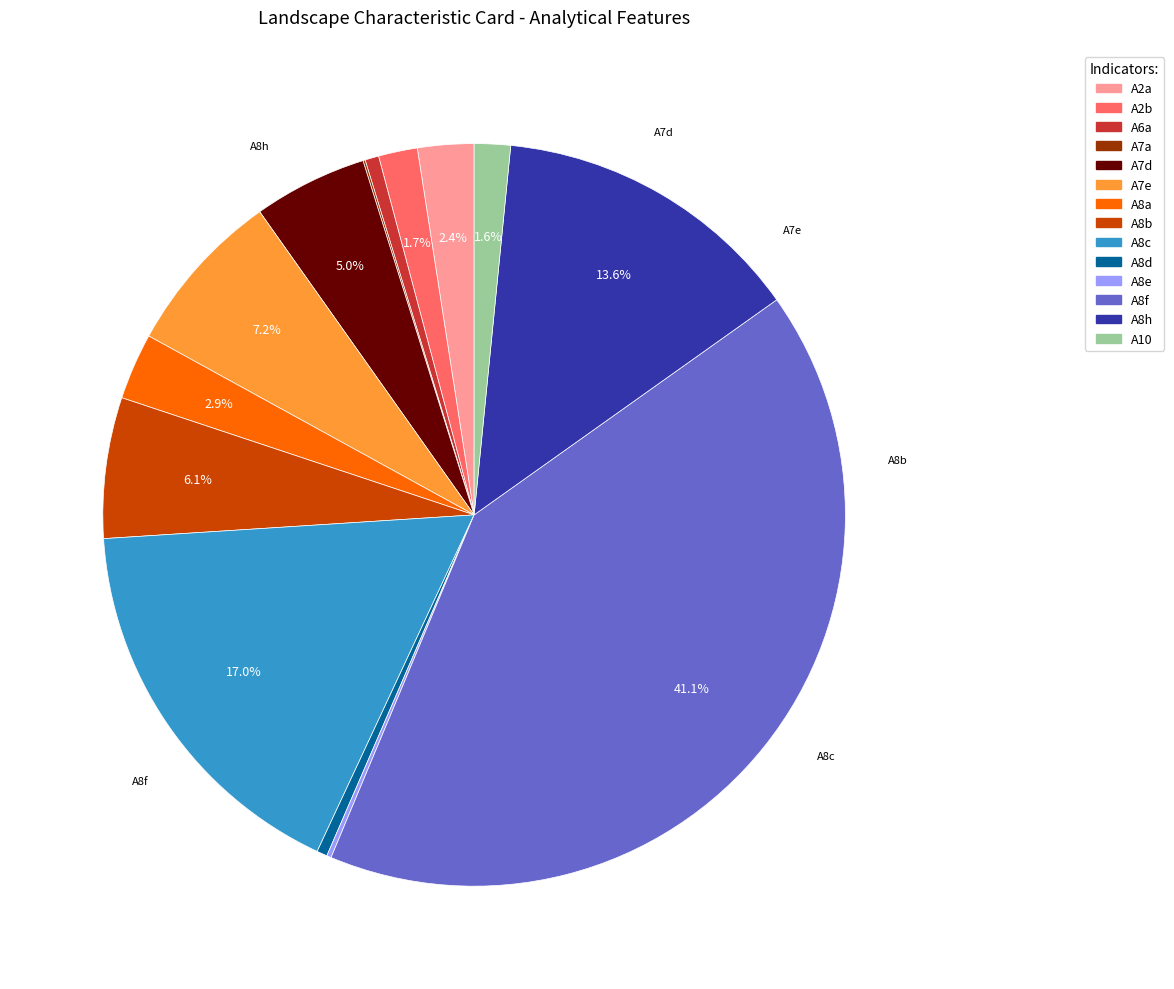

What is the largest slice in the pie chart?

A8f